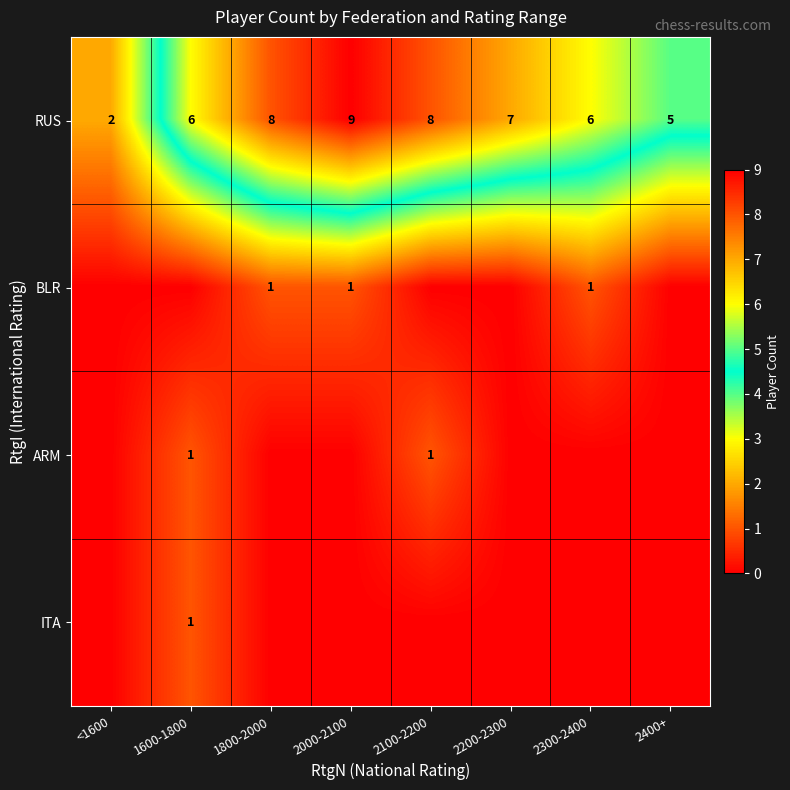

Count the RUS values in the range 6 to 8.

5